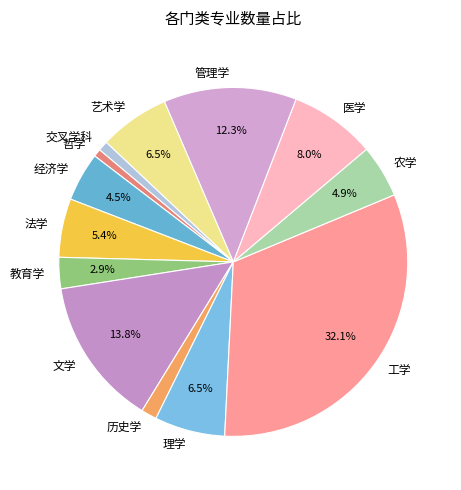

What is the largest slice in the pie chart?

工学